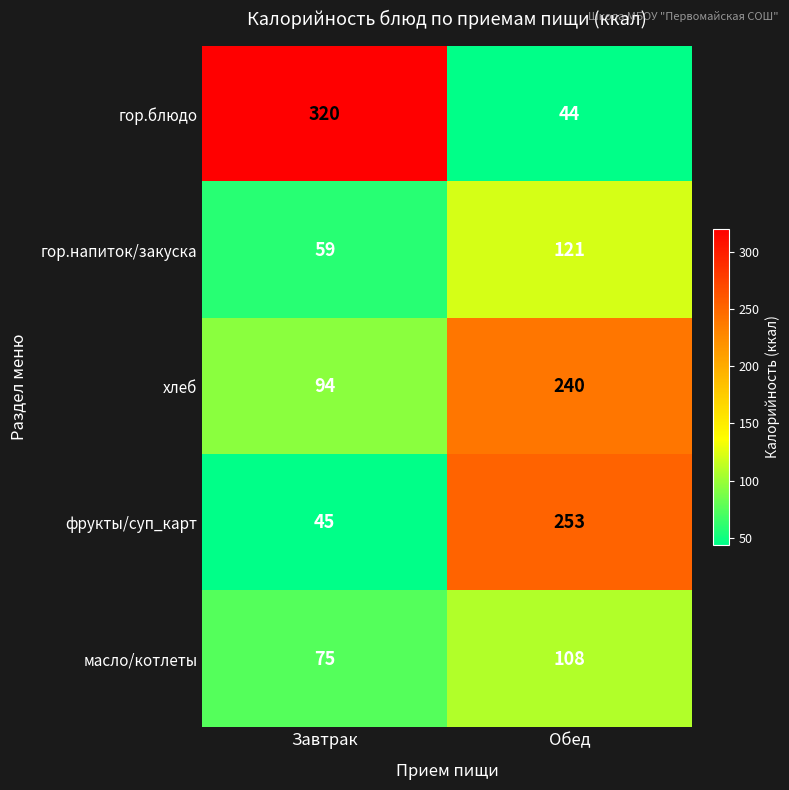

How many categories are shown in the chart?

2